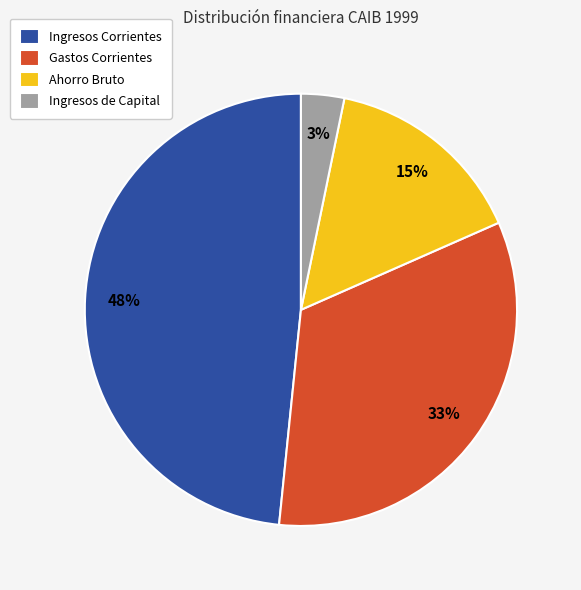

Does Gastos Corrientes represent more than half of the total?

No